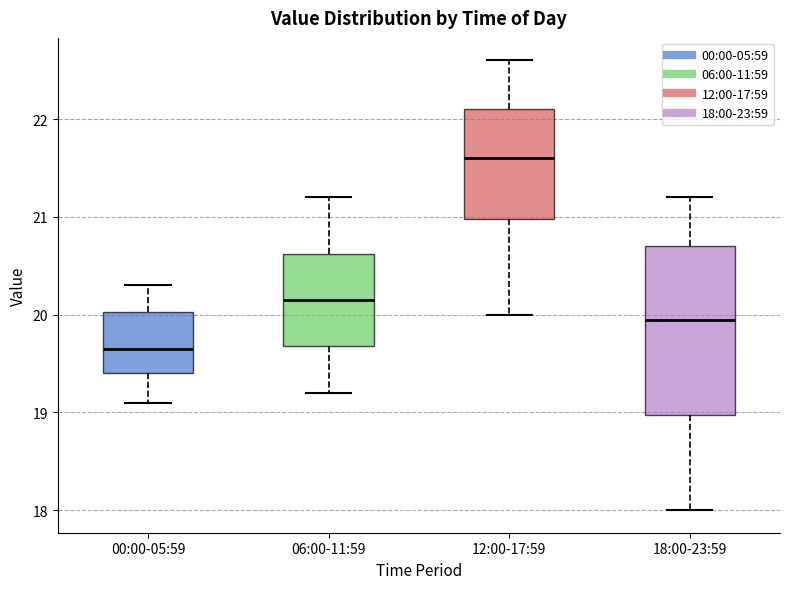

Reading left to right, transcribe this box plot: for each box, give where its median line is, the range the box spans, and where its two whiskers end, as read against the y-axis. The values are not printed on the chart, so give them approximately, as read against the axis.

00:00-05:59: median 19.7, box 19.4 to 20.0, whiskers 19.1 to 20.3
06:00-11:59: median 20.2, box 19.7 to 20.6, whiskers 19.2 to 21.2
12:00-17:59: median 21.6, box 21.0 to 22.1, whiskers 20.0 to 22.6
18:00-23:59: median 20.0, box 19.0 to 20.7, whiskers 18.0 to 21.2